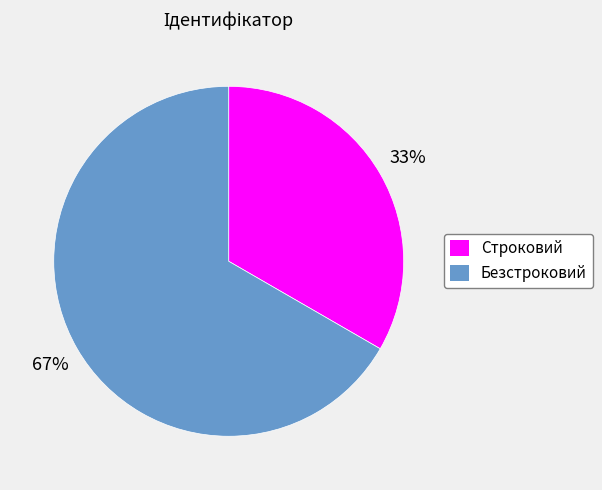

Is Безстроковий the majority of the pie?

Yes